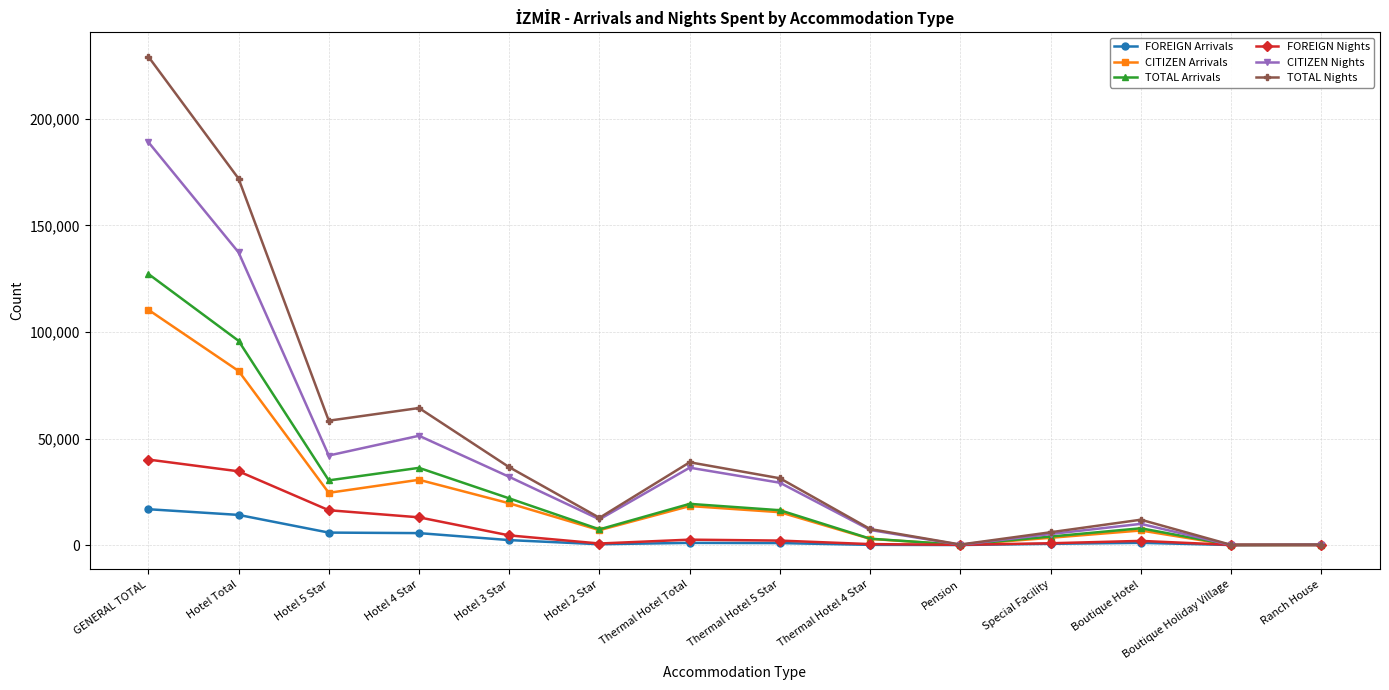

What is the greatest value displayed?

229273